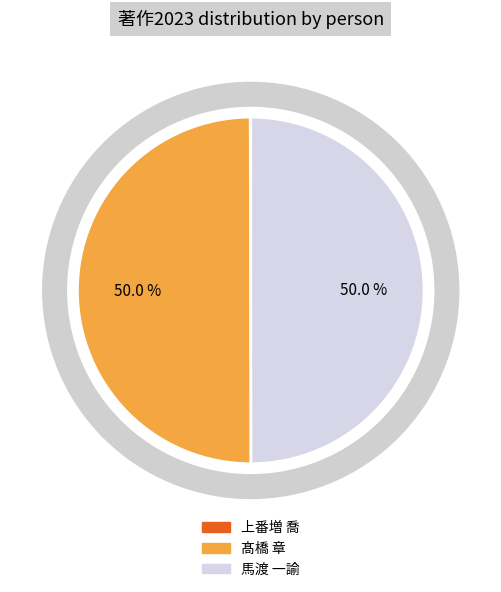

To the nearest percent, what is the difference between the 髙橋 章 and 上番増 喬 slice percentages?

50%